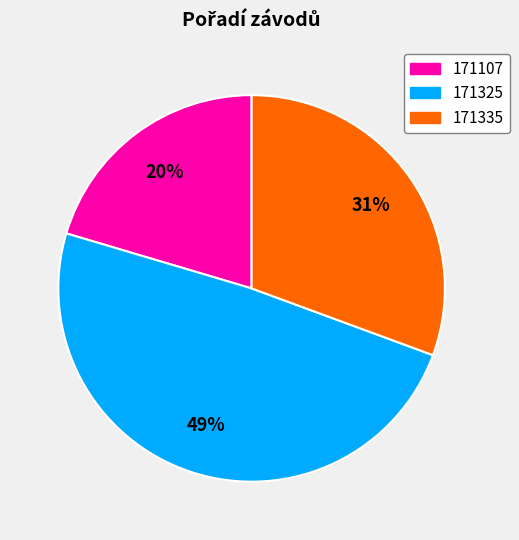

How many slices are in this pie chart?

3